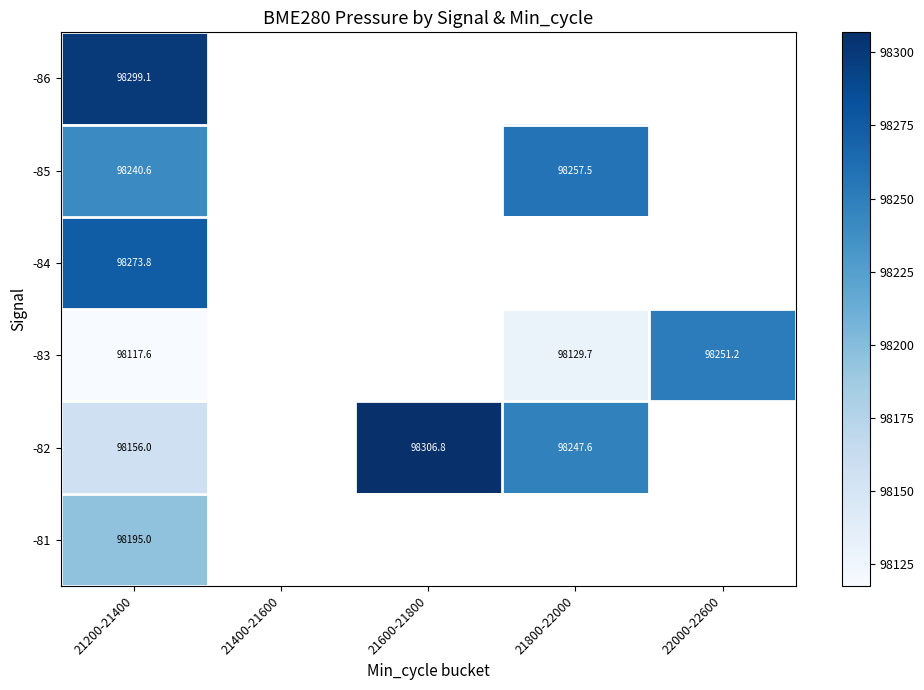

Which series has the widest spread of values?

-82